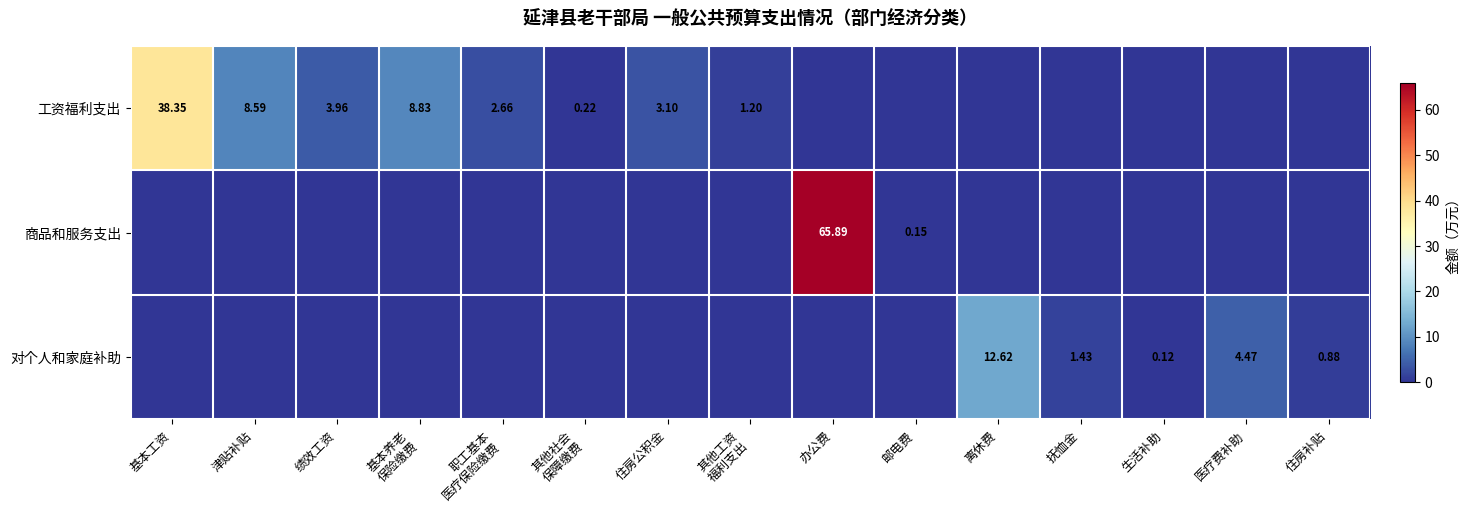

True or false: 工资福利支出 has a value of 3.8 at 职工基本 医疗保险缴费.

False